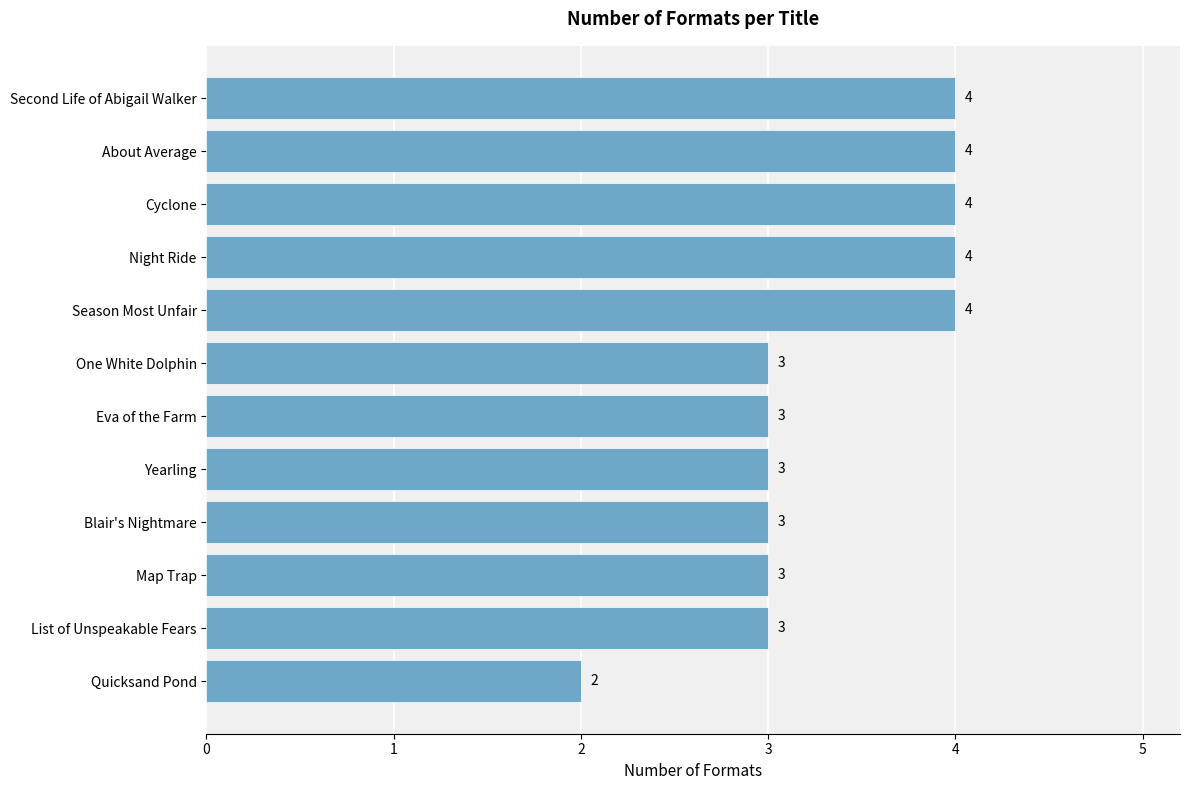

What is the average value?

3